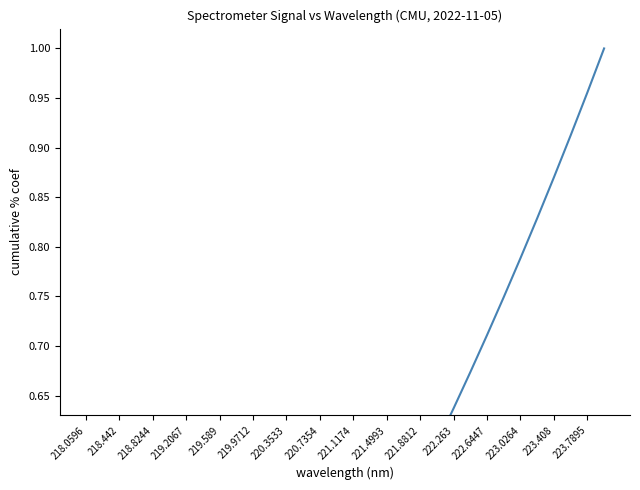

How many lines are shown in the chart?

1